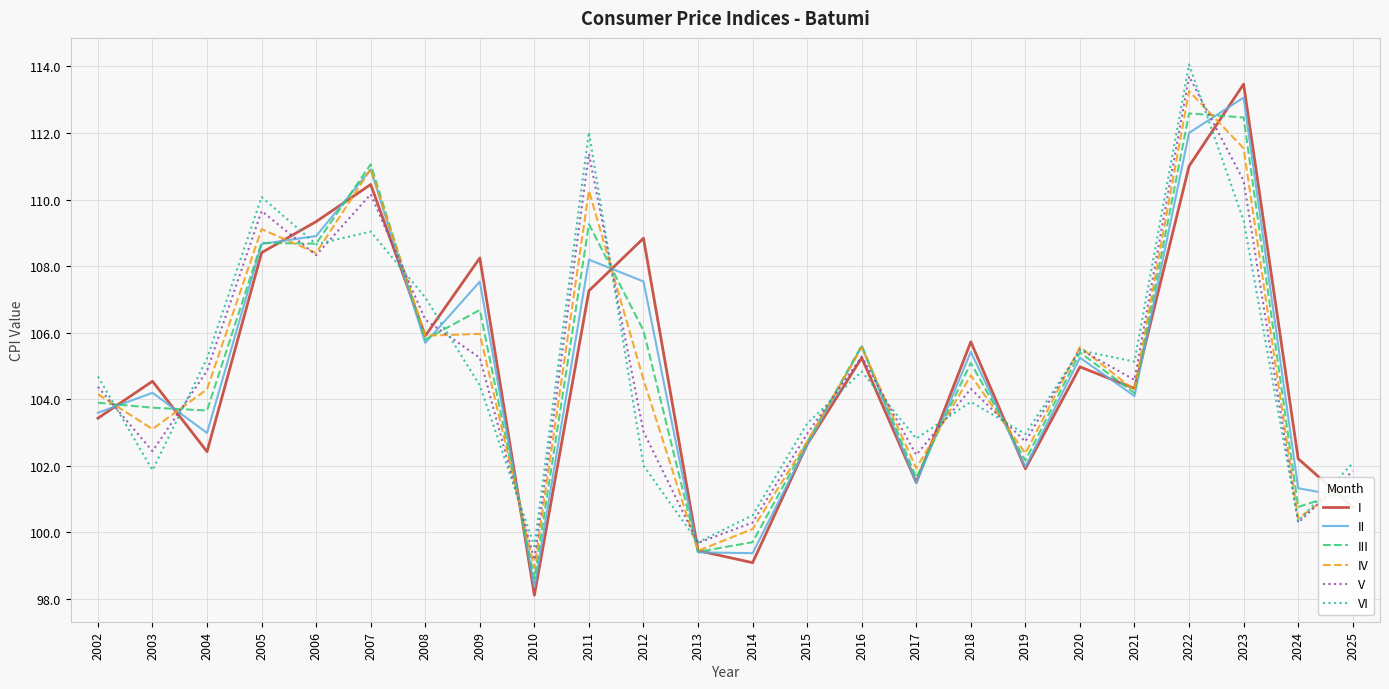

Which category has the highest value across all series?

2022